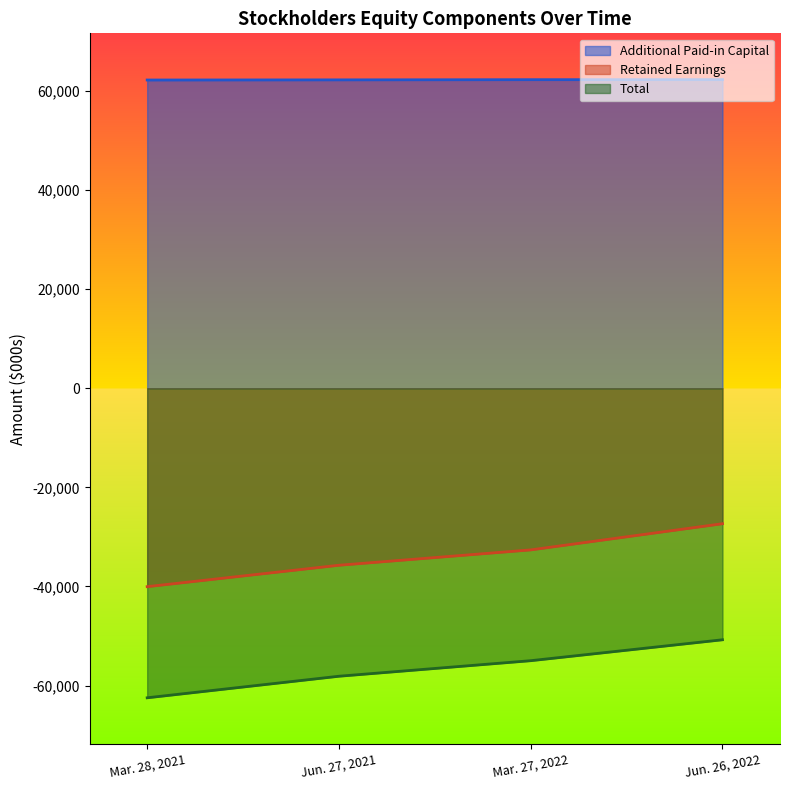

Read the Additional Paid-in Capital value at Mar. 27, 2022, to the nearest 5.

62305